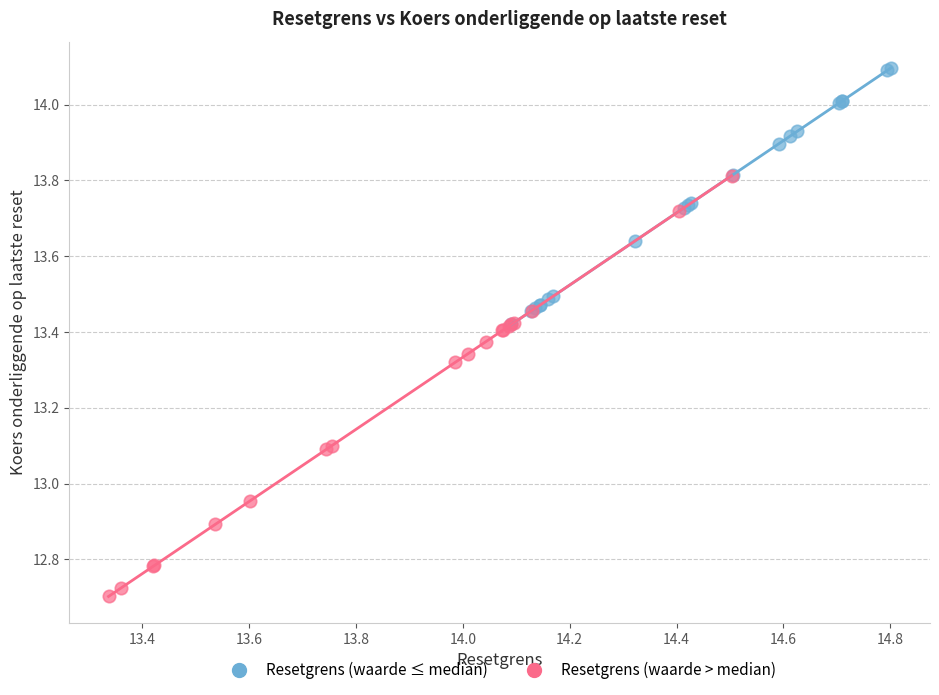

Which series reaches the minimum Y coordinate?

Resetgrens (waarde > median)